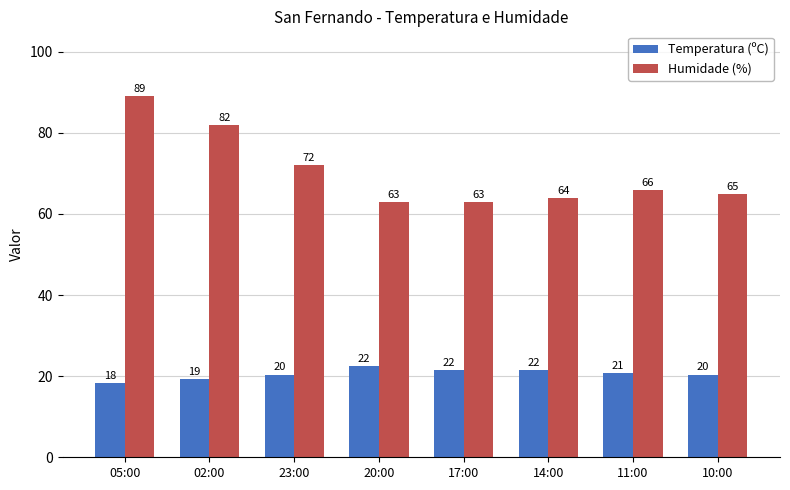

Which series has the largest total across all categories?

Humidade (%)